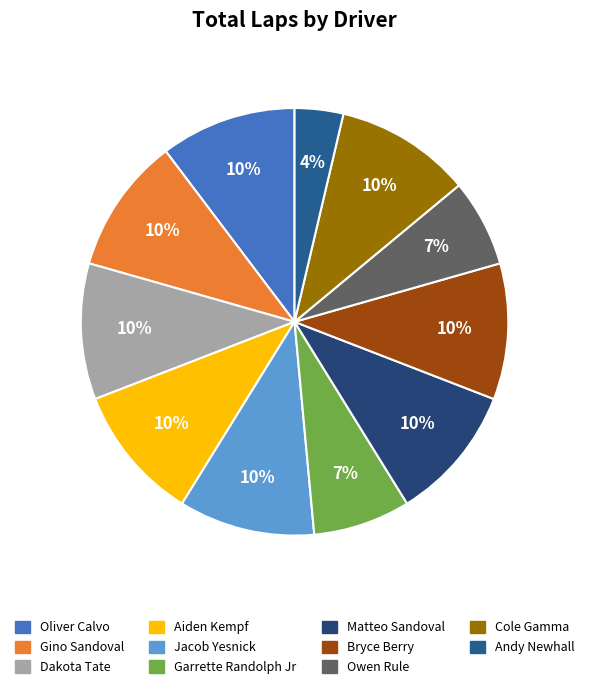

The Owen Rule slice represents 1% of the pie. True or false?

False